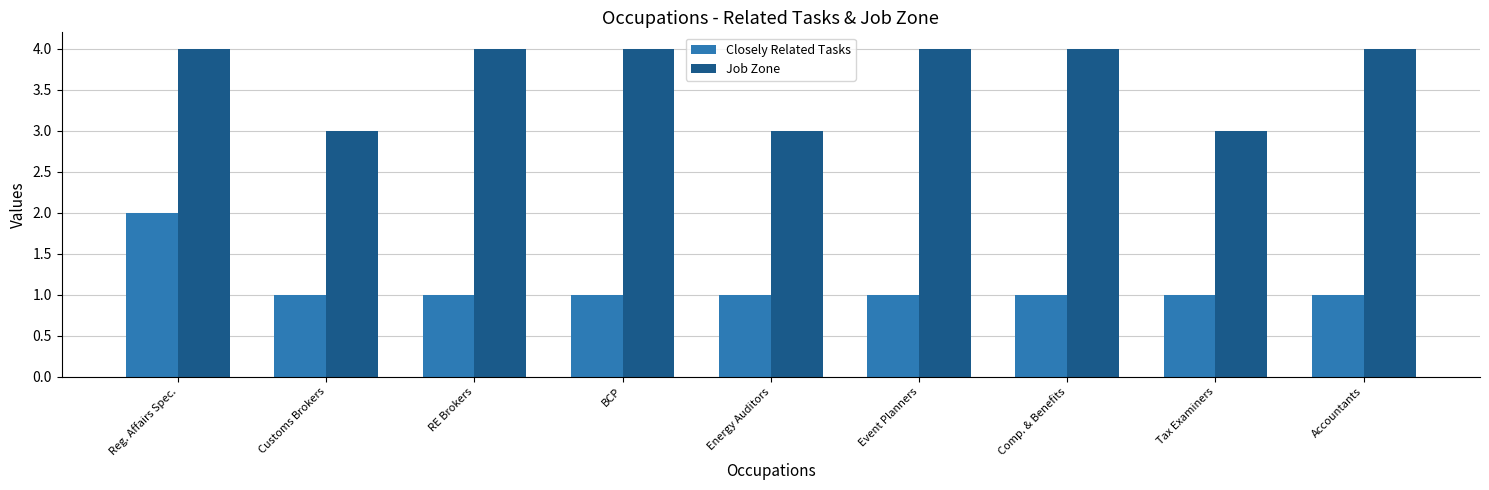

What is the minimum value for Job Zone?

3